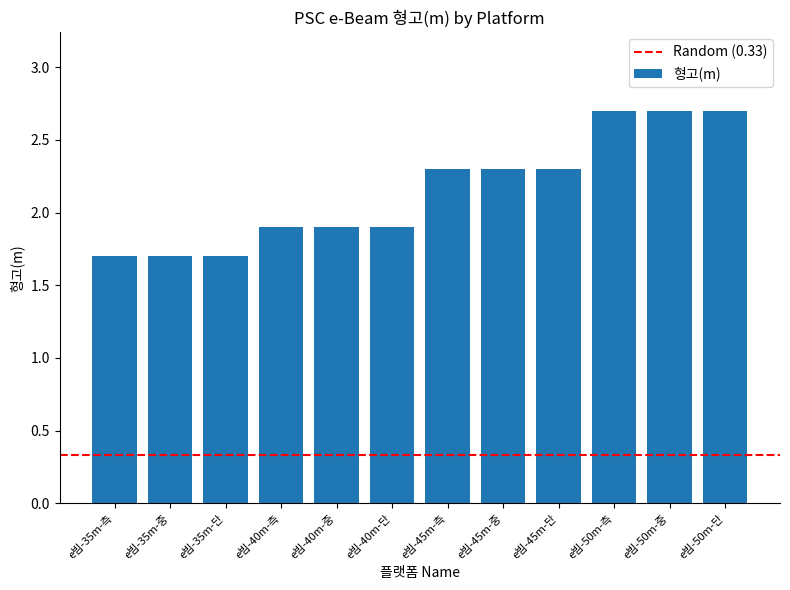

Reading right to left, list all the values displayed in this chart.

e빔-50m-단=2.7	e빔-50m-중=2.7	e빔-50m-측=2.7	e빔-45m-단=2.3	e빔-45m-중=2.3	e빔-45m-측=2.3	e빔-40m-단=1.9	e빔-40m-중=1.9	e빔-40m-측=1.9	e빔-35m-단=1.7	e빔-35m-중=1.7	e빔-35m-측=1.7